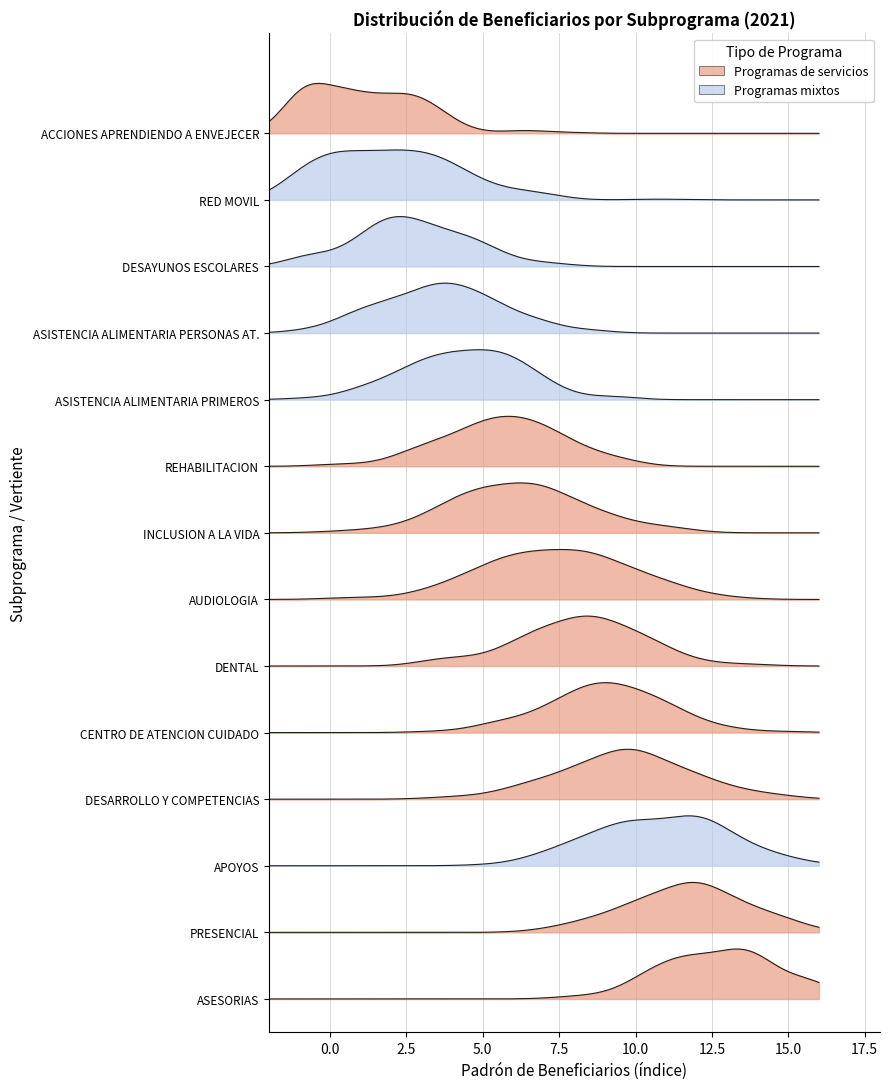

How many values are below 8?

7